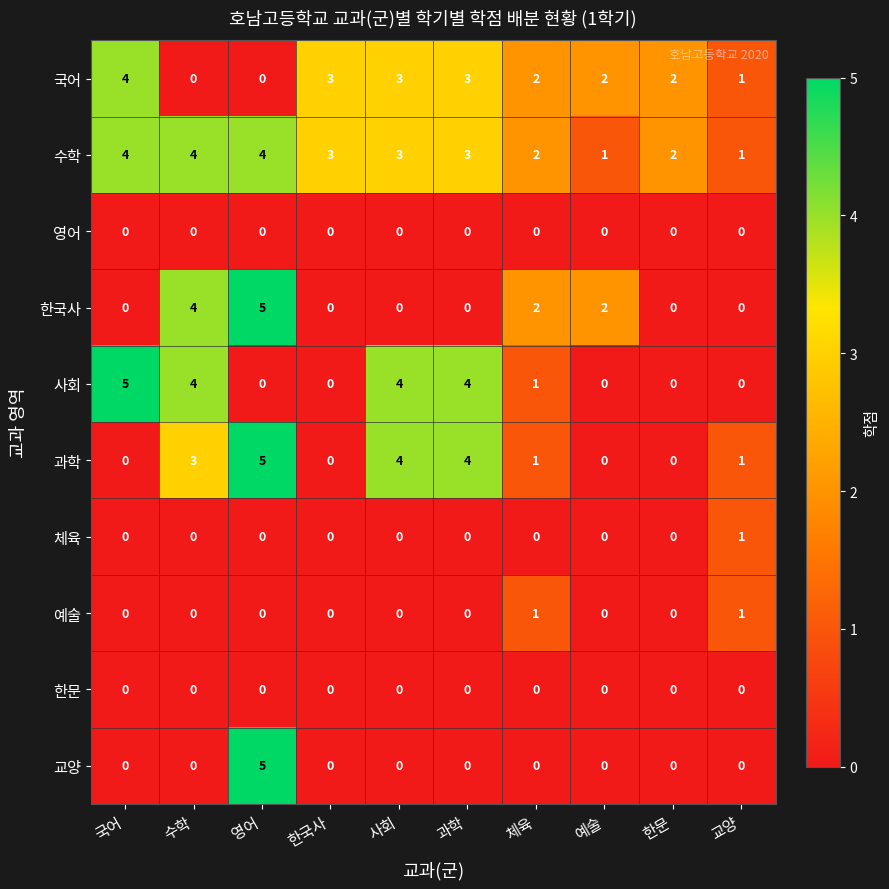

What is the sum of the 수학 values at 체육 and 한문?

4